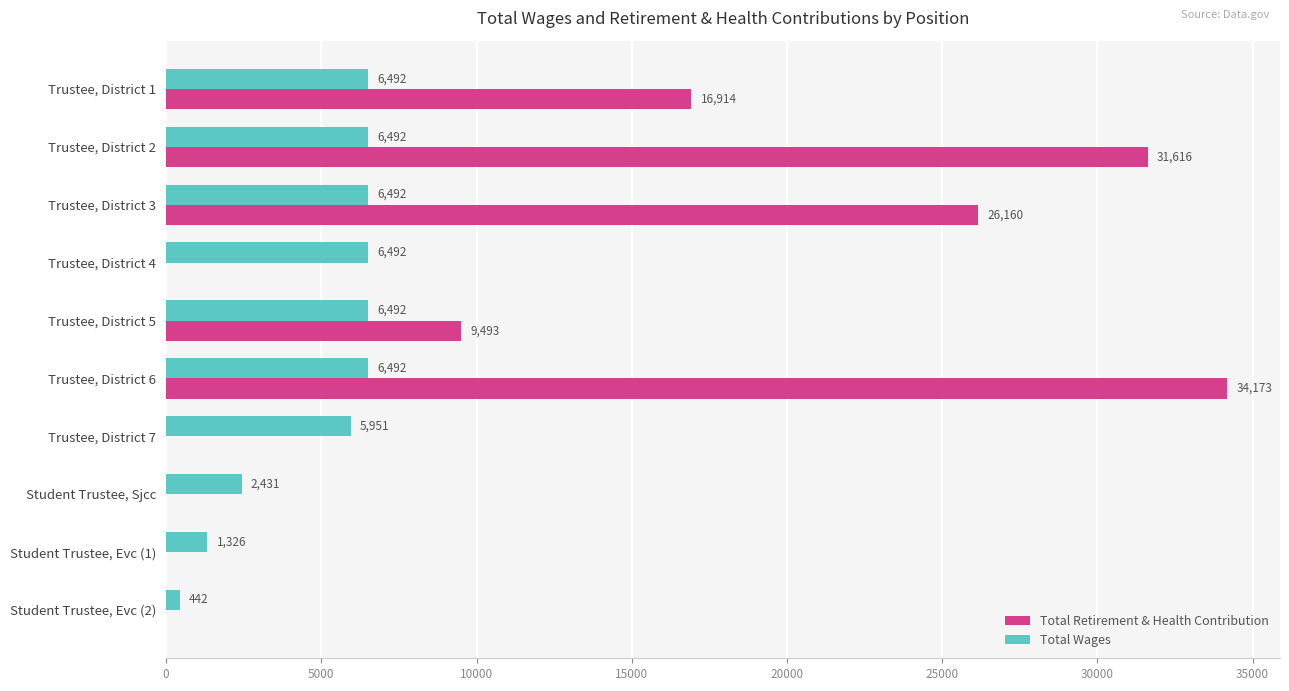

The value of Total Retirement & Health Contribution at Trustee, District 5 is 9493. True or false?

True